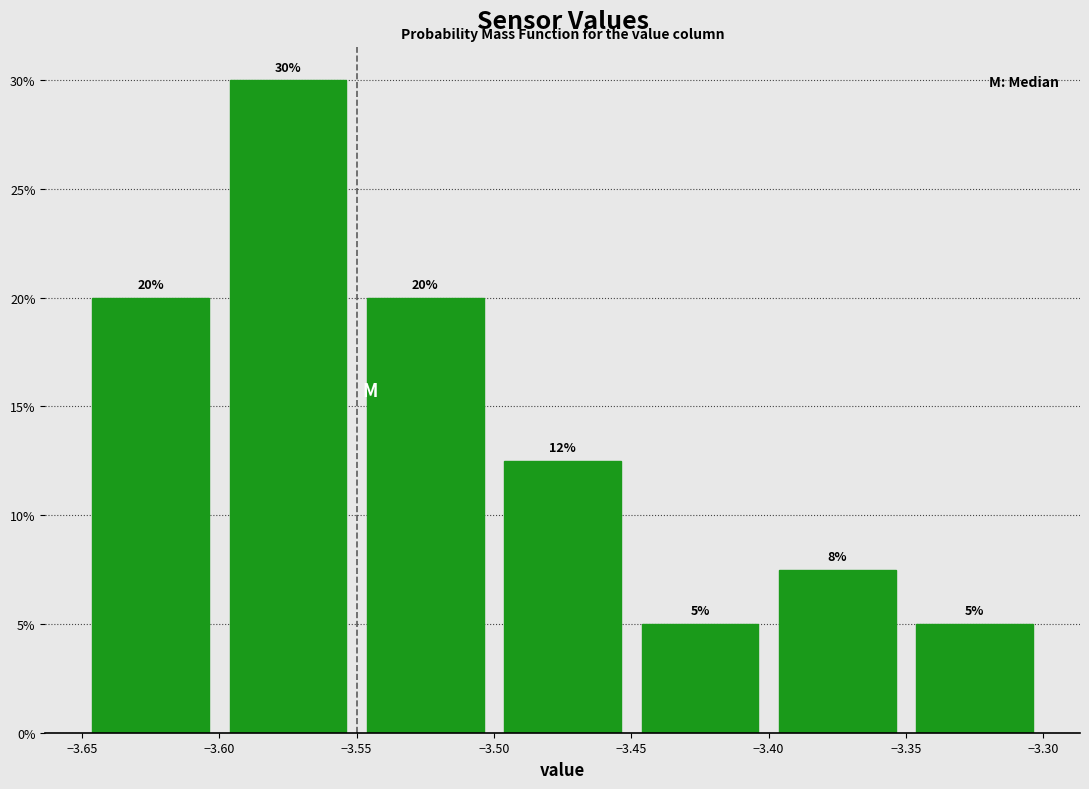

Which range on the x-axis has the tallest bar?

-3.60 to -3.55